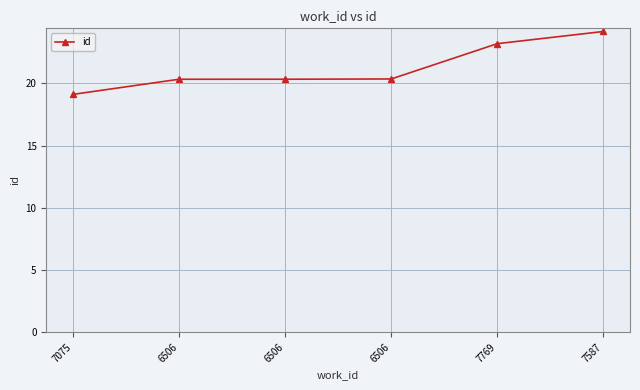

What is the maximum value shown in the chart?

24.2